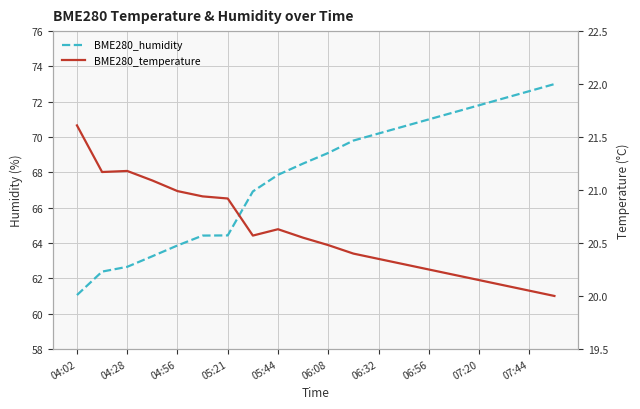

How many categories are shown in the chart?

20